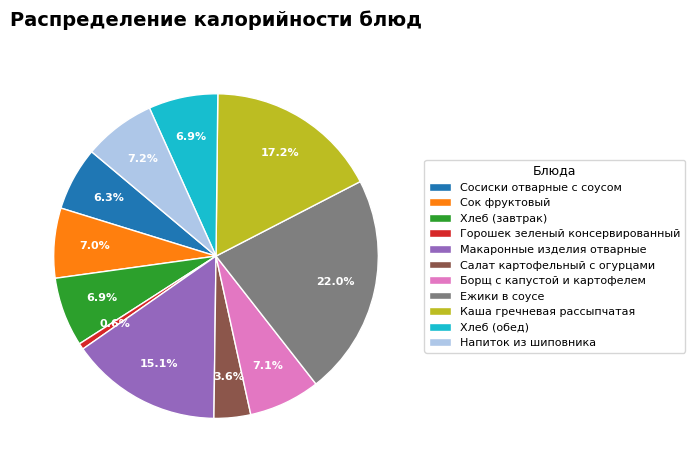

Approximately how many times larger is the value at Макаронные изделия отварные compared to Каша гречневая рассыпчатая?

0.9